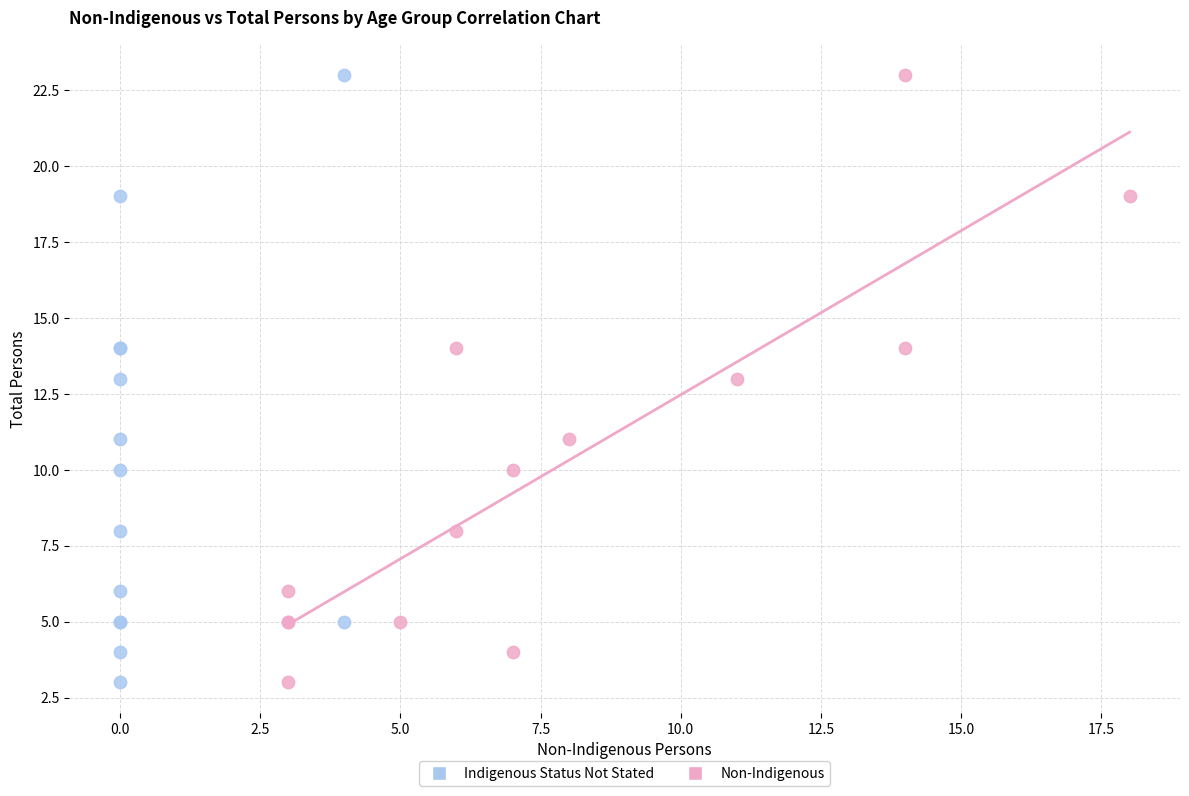

What are all the series names shown in the legend?

Indigenous Status Not Stated, Non-Indigenous